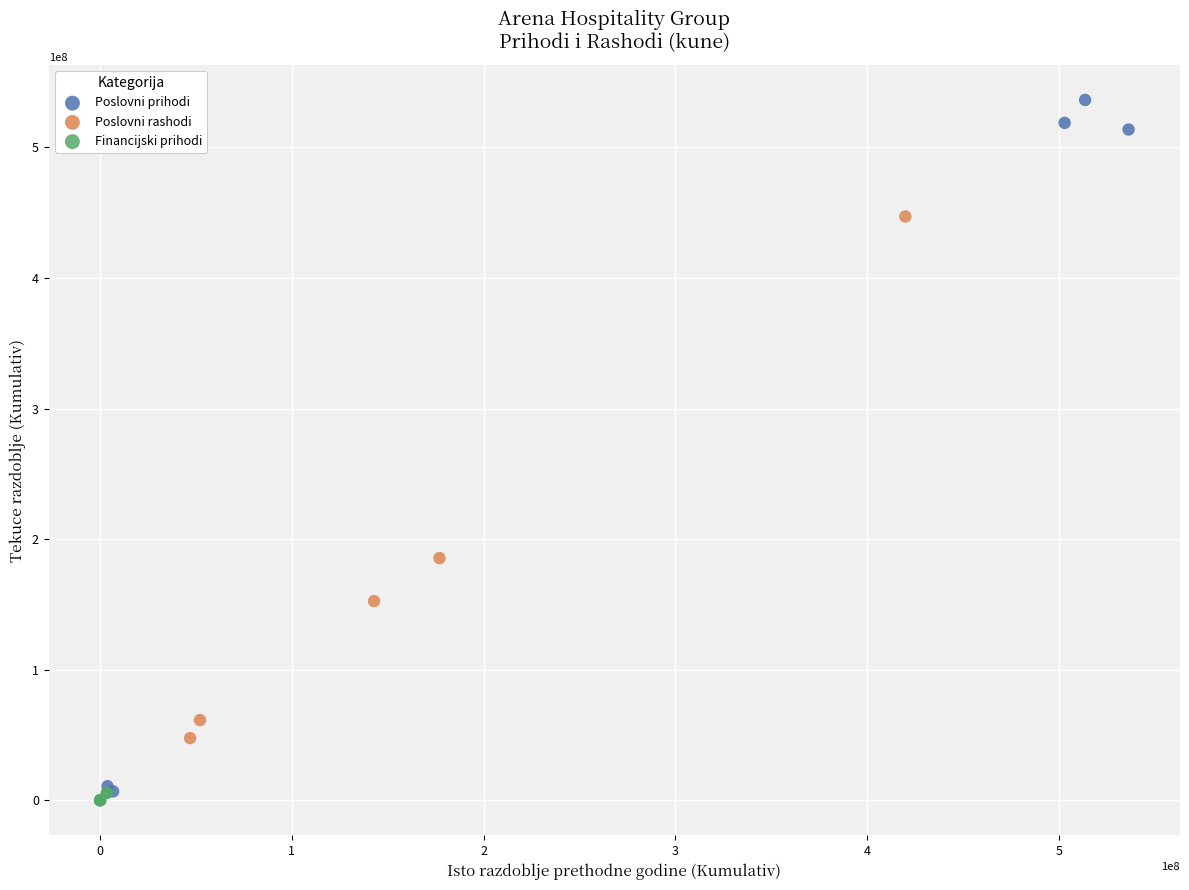

Which series contains the highest Y value?

Poslovni prihodi